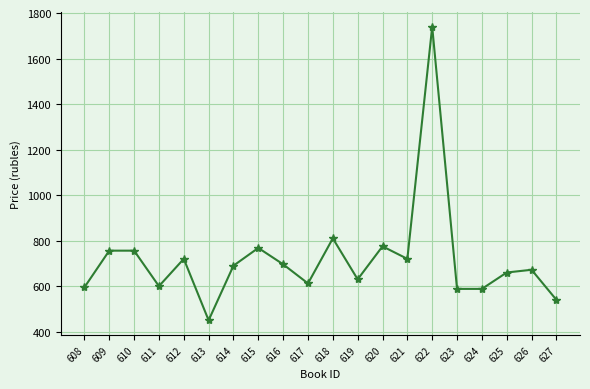

Is it true that the value at 608 is 317?

False